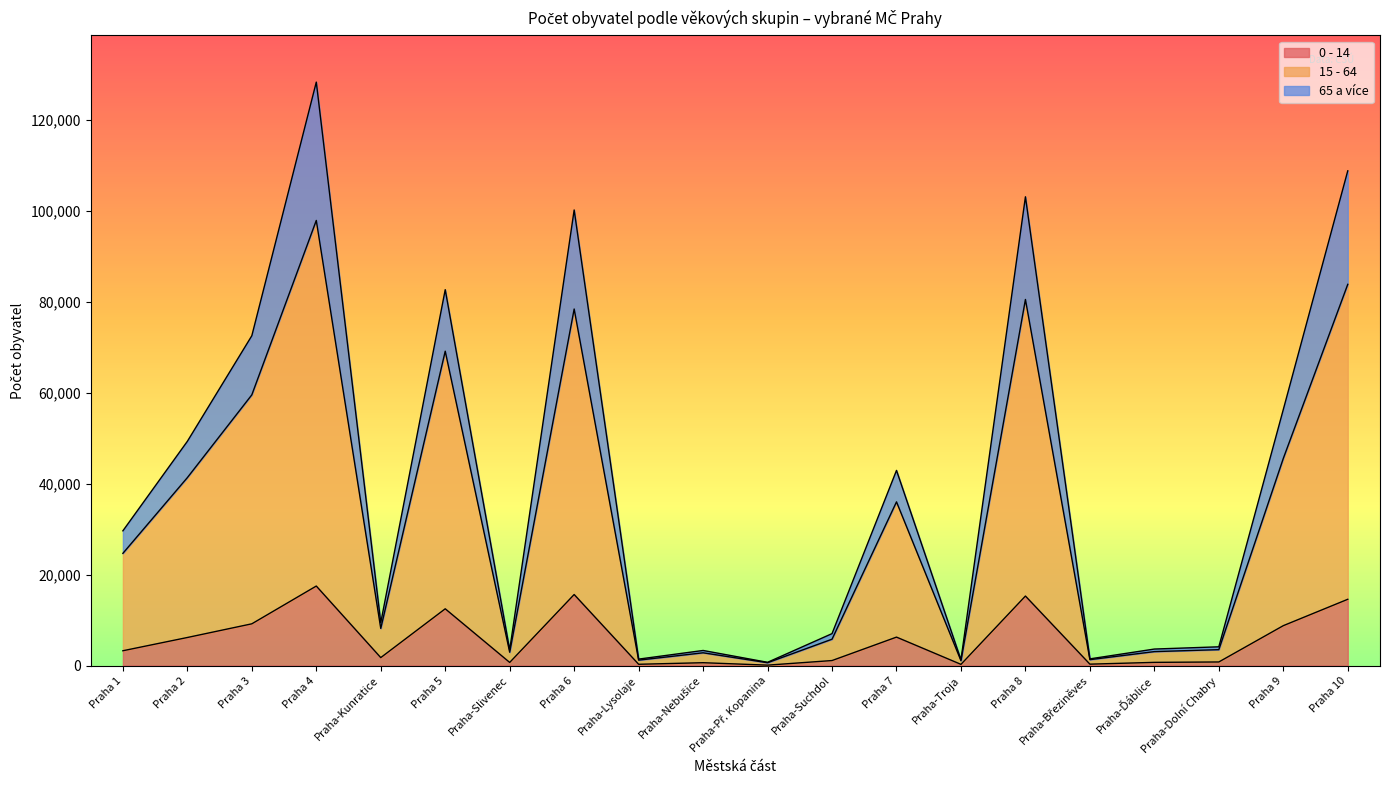

How many data points does each series have?

20